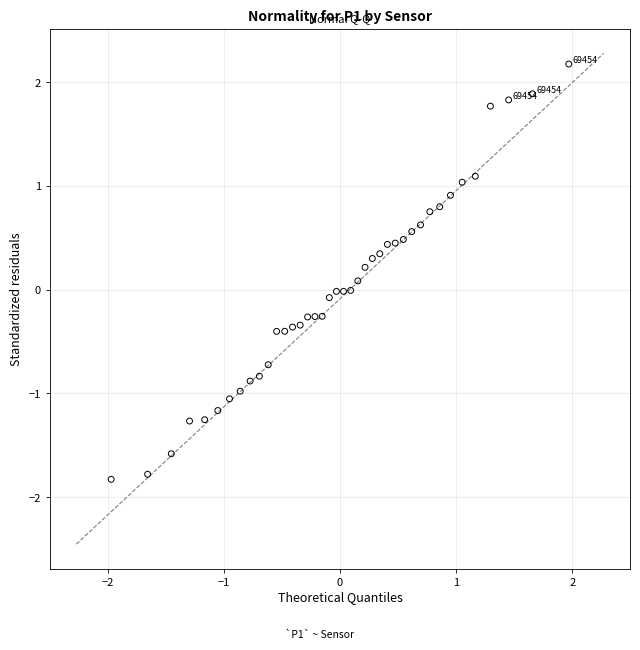

What is the range of Y values (max minus min)?

4.0